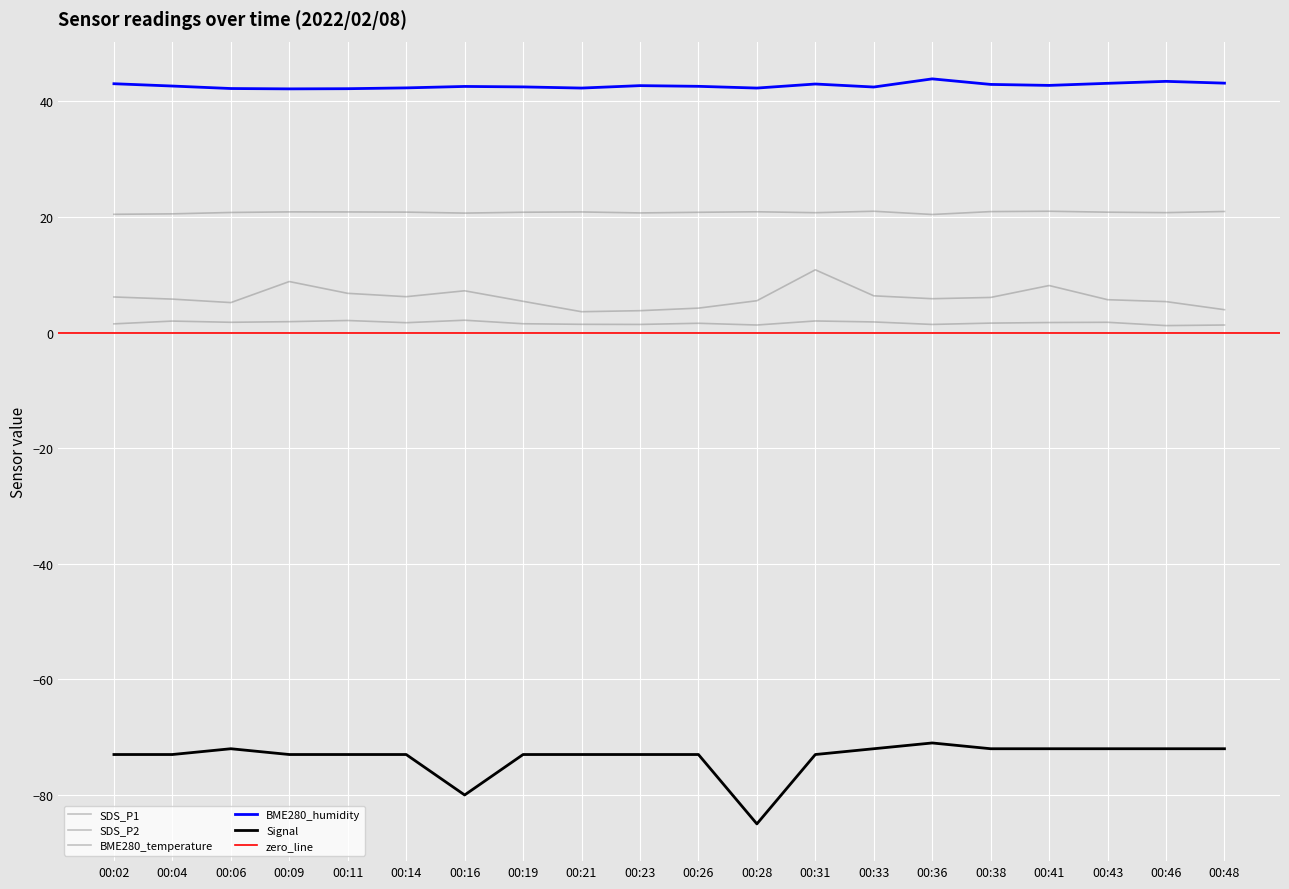

True or false: SDS_P2 has more than 1 interior local peaks.

True